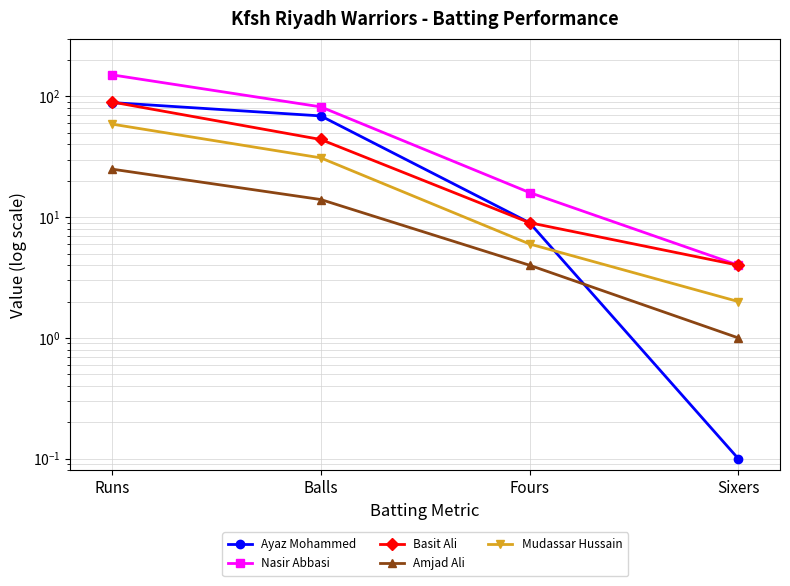

True or false: Amjad Ali and Ayaz Mohammed cross at least once.

True